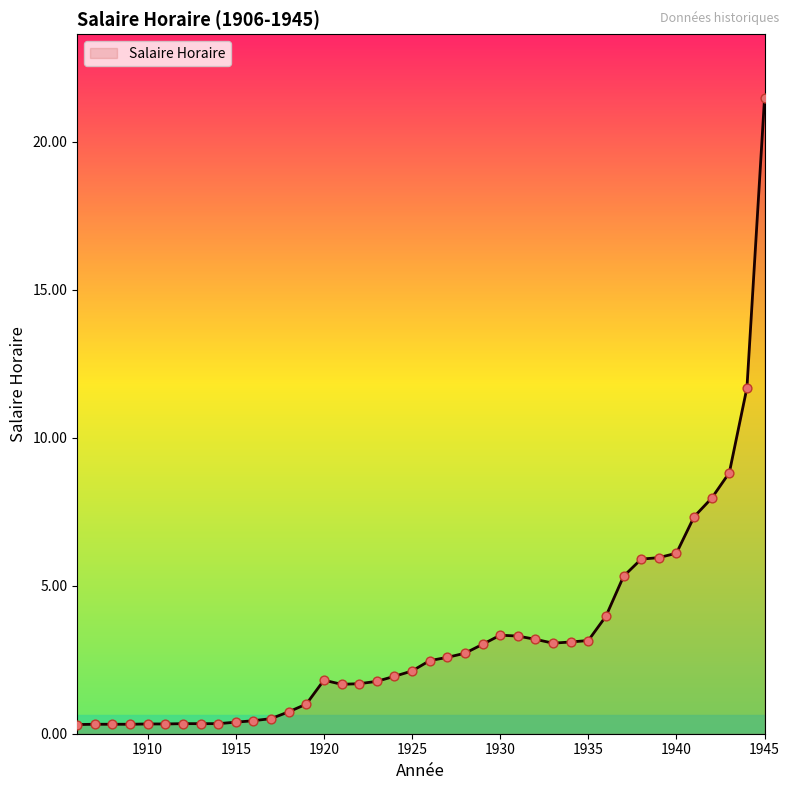

How many lines are shown in the chart?

1